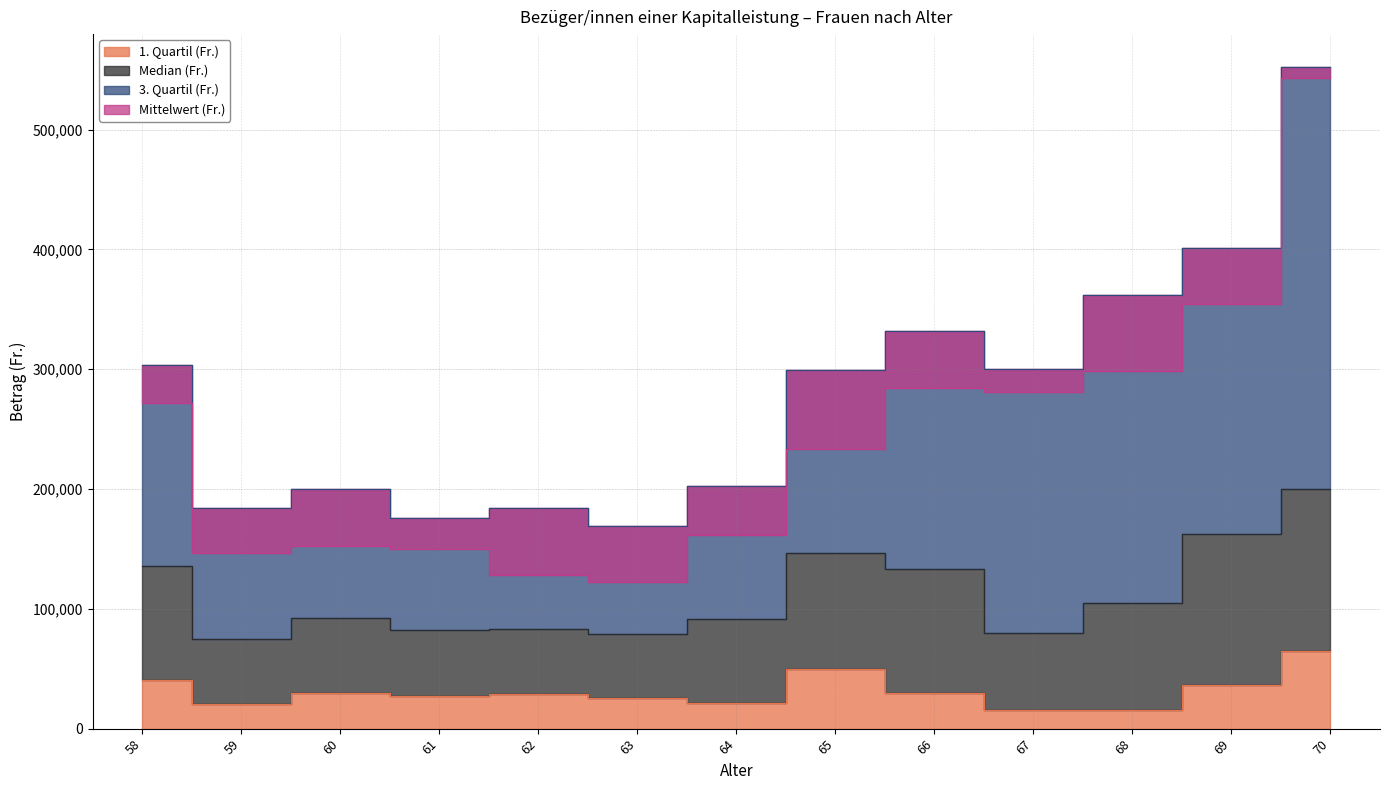

The value of Mittelwert (Fr.) at 62 is 182175.4. True or false?

False